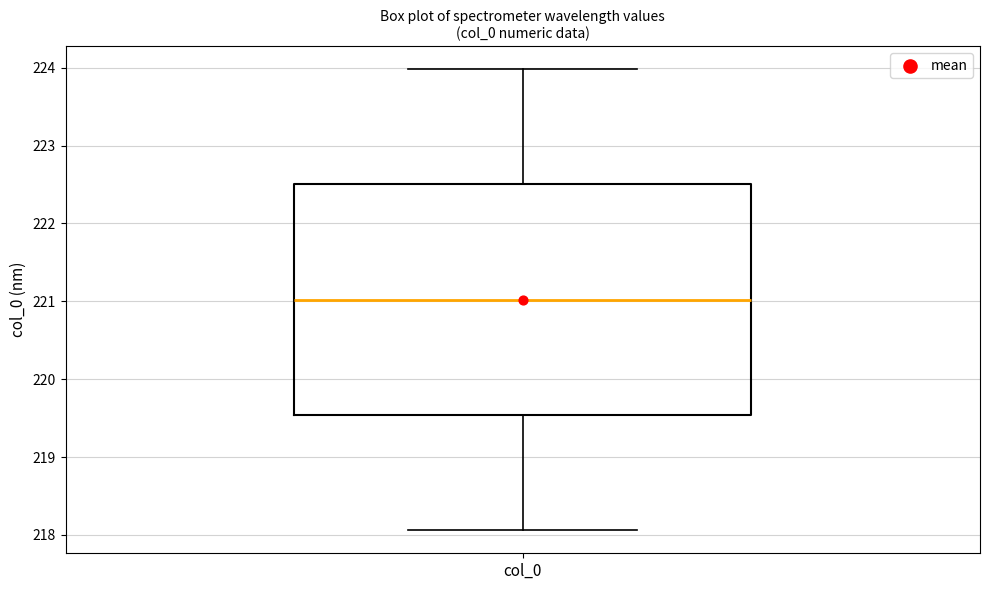

Read this box plot against the y-axis: the position of the median line, the range covered by the box, and the ends of both whiskers. The values are not printed on the chart, so give them approximately, as read against the axis.

median 221.0, box 219.5 to 222.5, whiskers 218.1 to 224.0